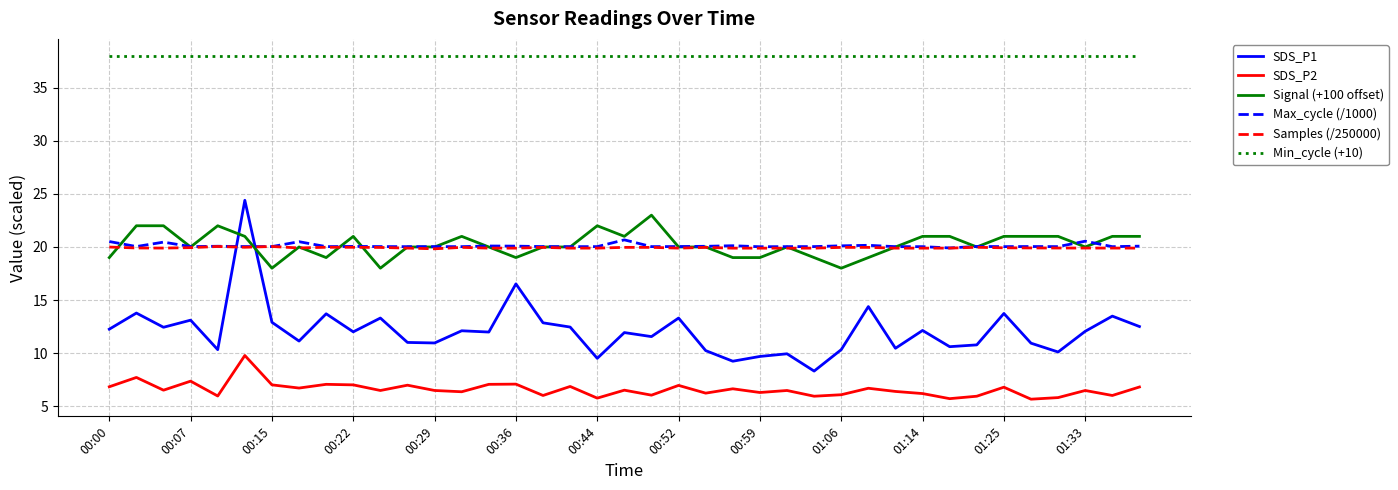

What is the difference between the second highest and minimum values in the Max_cycle (/1000) series?

0.6